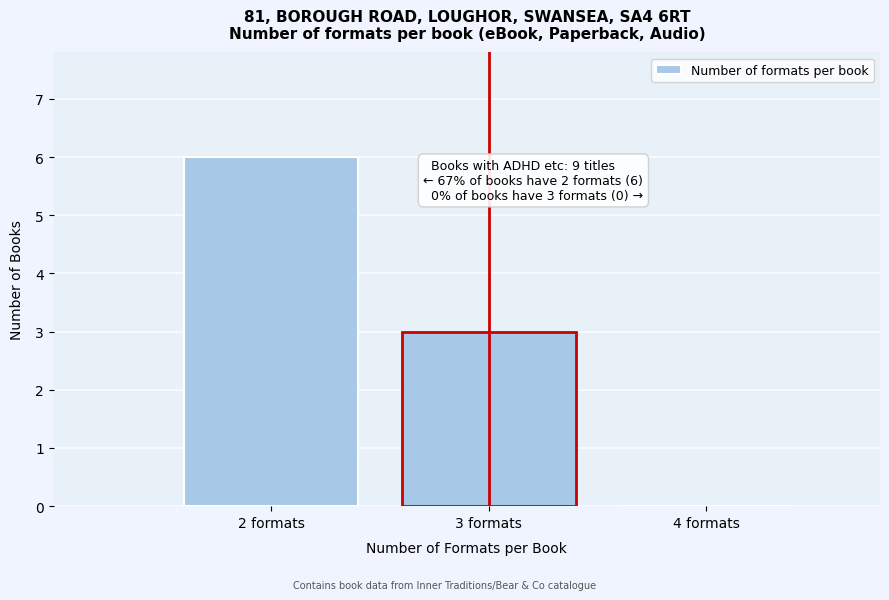

Over which range of the x-axis is the bar tallest?

1.5 to 2.5